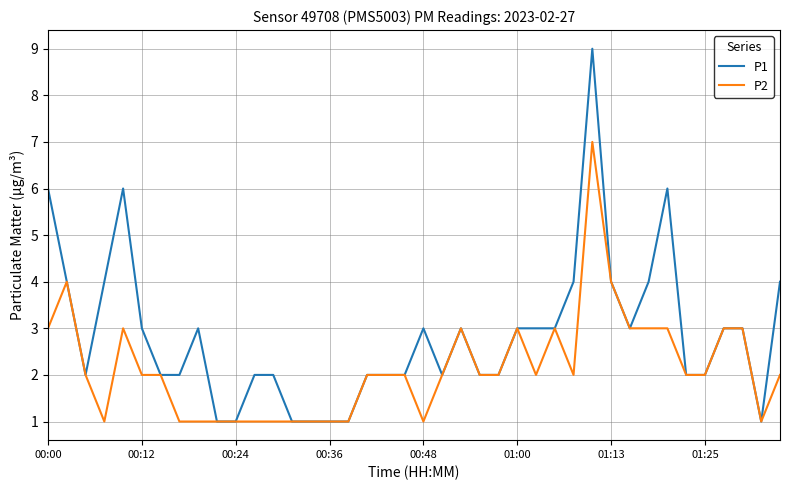

Which series has the largest total across all categories?

P1